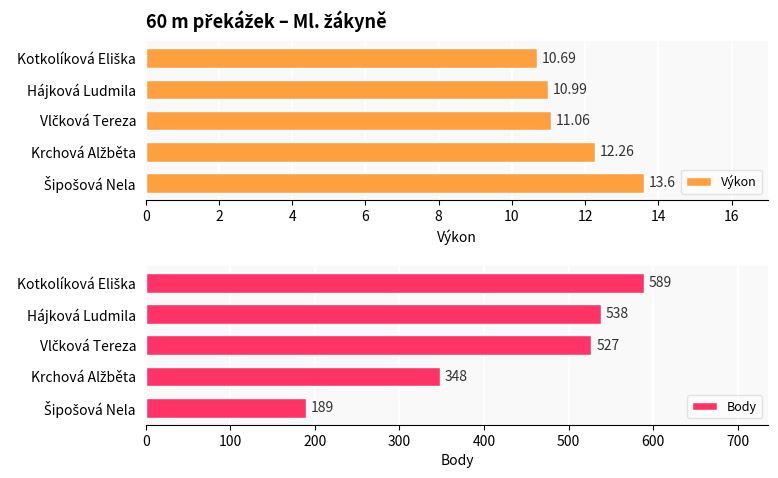

Are the bars grouped side by side (vs. stacked)?

Yes